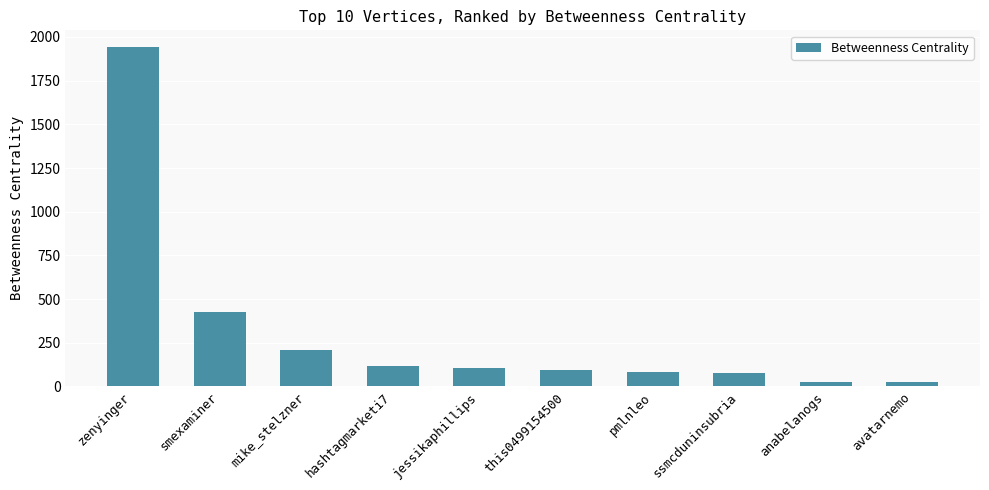

What is the difference between the maximum and minimum values?

1918.4